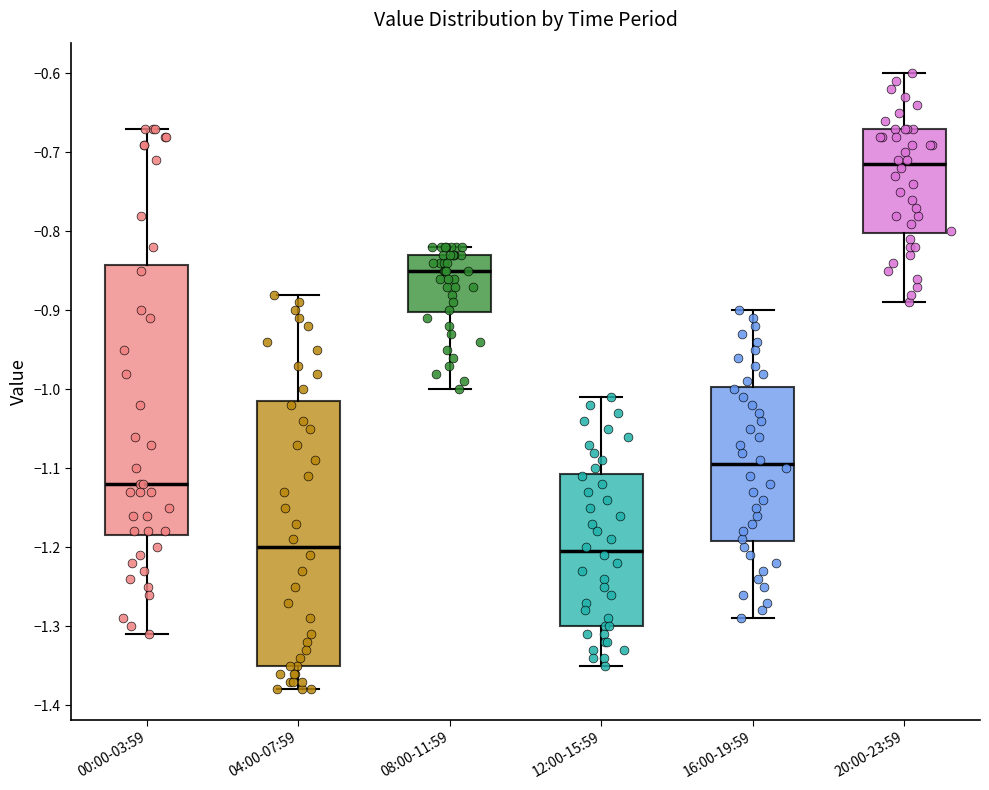

Which box has the highest median line?

20:00-23:59